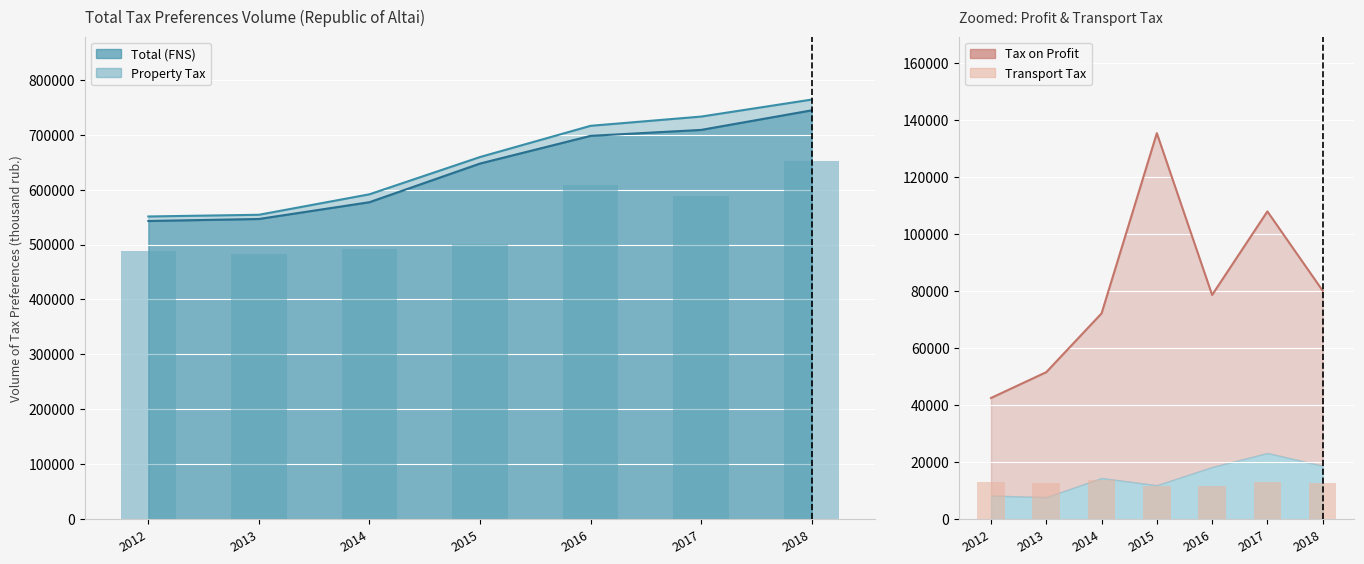

How many data points in Transport Tax are above 12772?

3